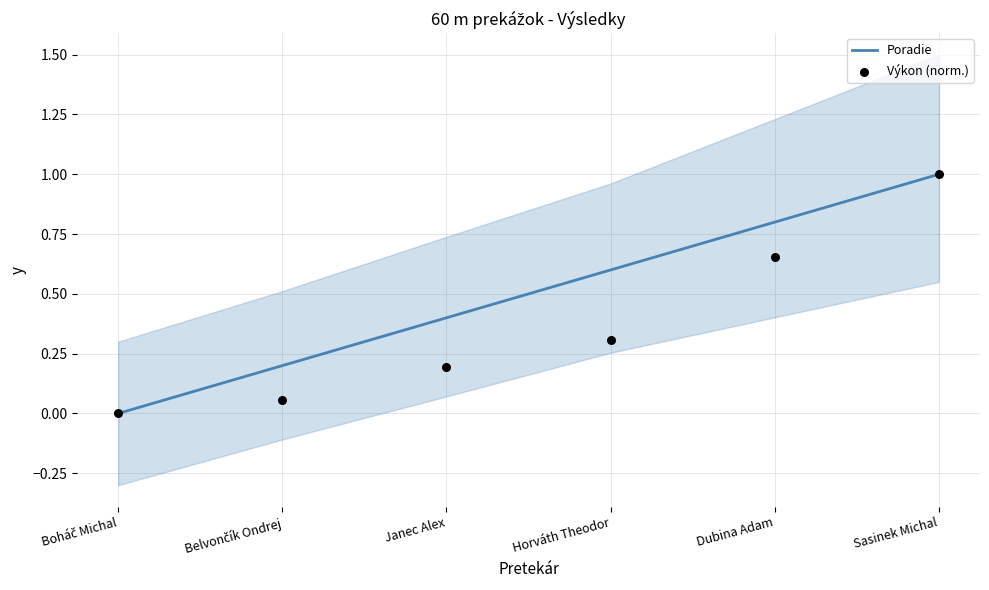

At which category is the sum across all series the highest?

Sasinek Michal